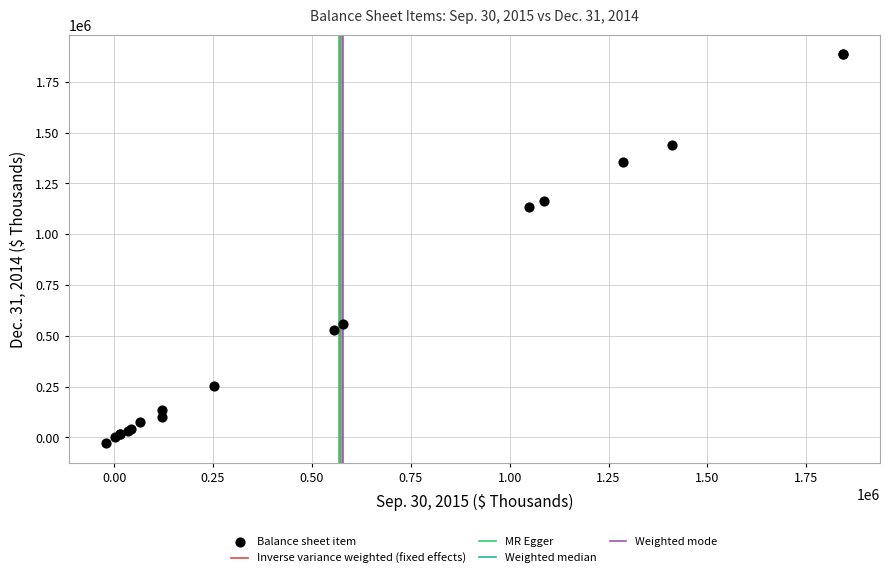

What Y value in the scatter plot is closest to 928850?

1133676